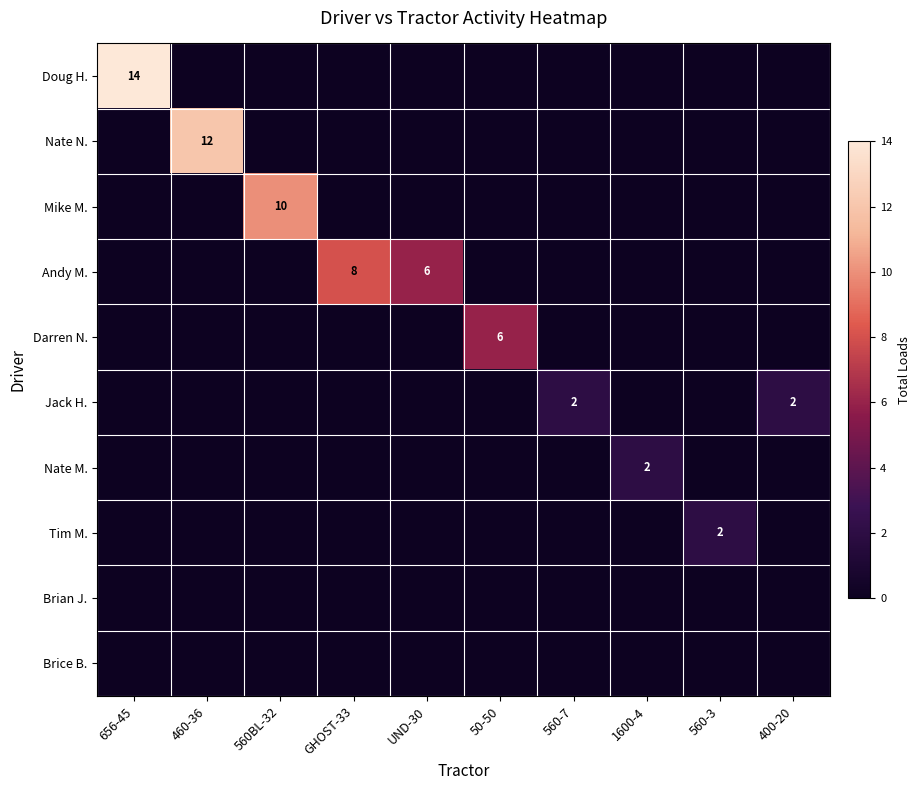

The value of Darren N. at 50-50 is 6. True or false?

True